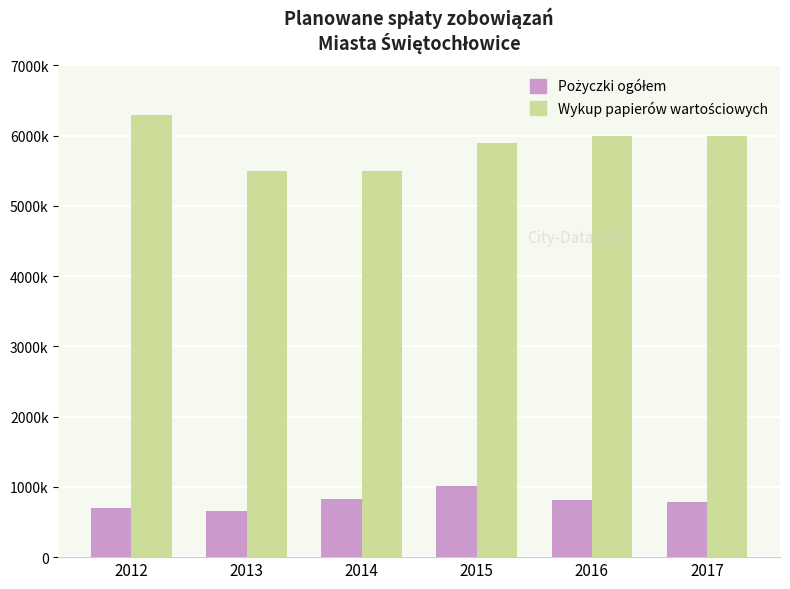

At which label is Wykup papierów wartościowych closest to 5900000?

2015